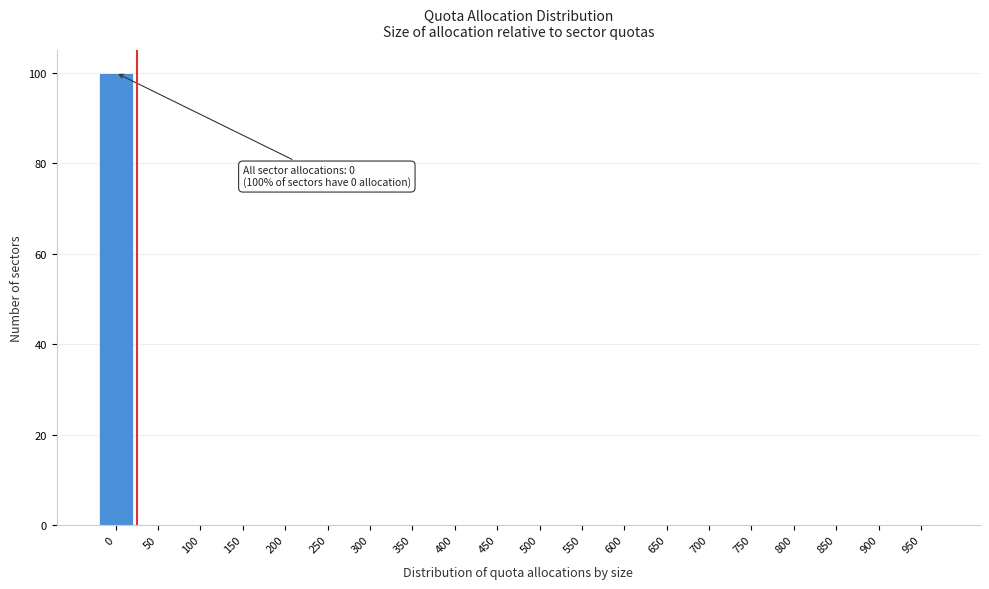

Reading left to right, what are all the values shown in this chart?

0=100	50=0	100=0	150=0	200=0	250=0	300=0	350=0	400=0	450=0	500=0	550=0	600=0	650=0	700=0	750=0	800=0	850=0	900=0	950=0